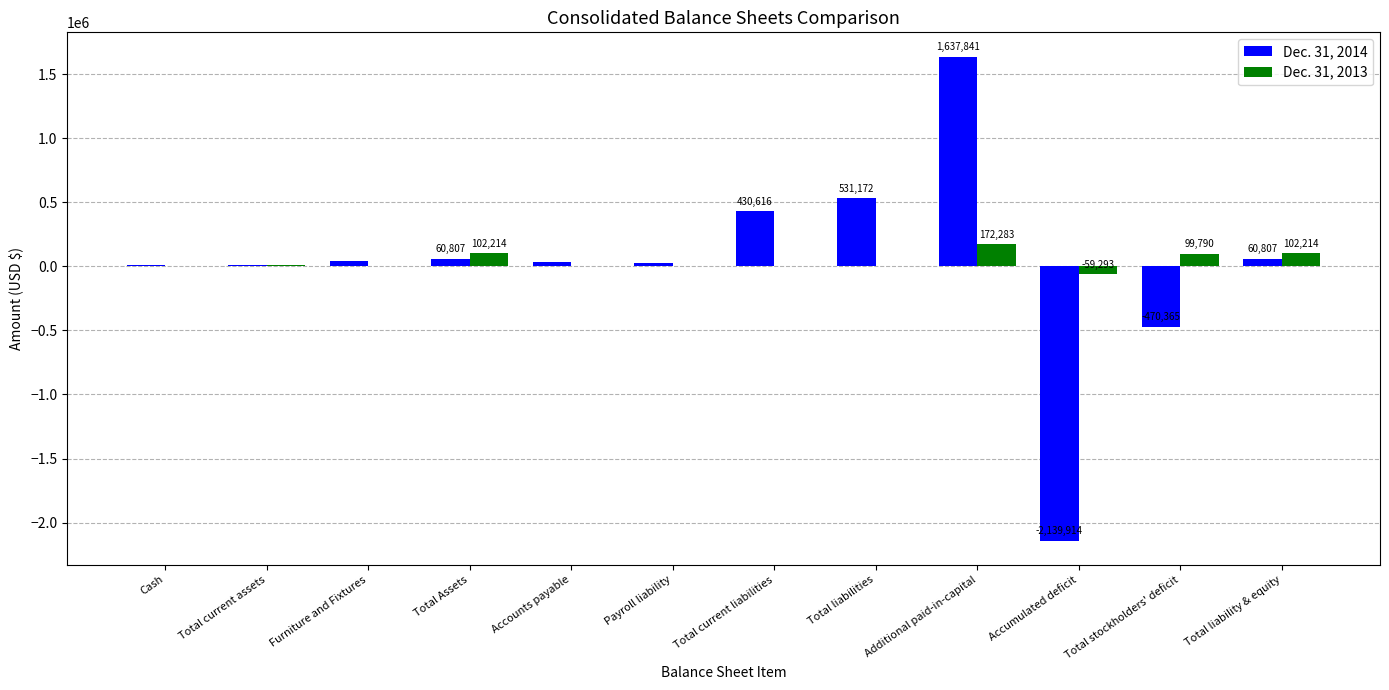

How many values in Dec. 31, 2014 are above zero?

10